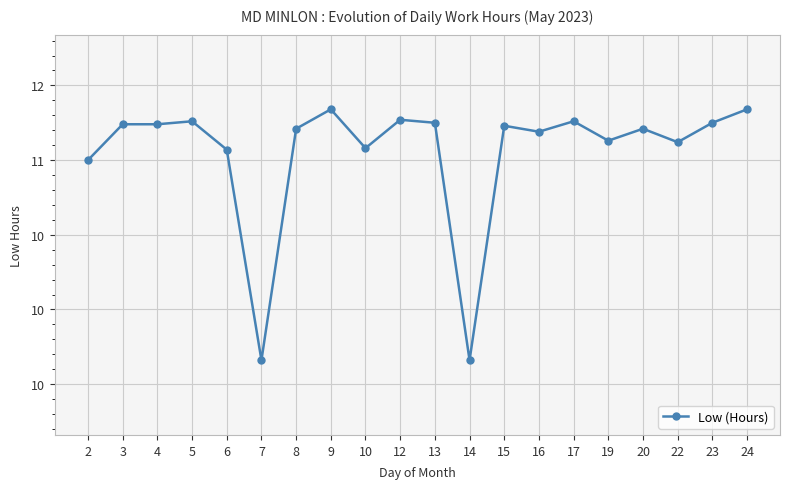

Does the chart have visible grid lines?

Yes